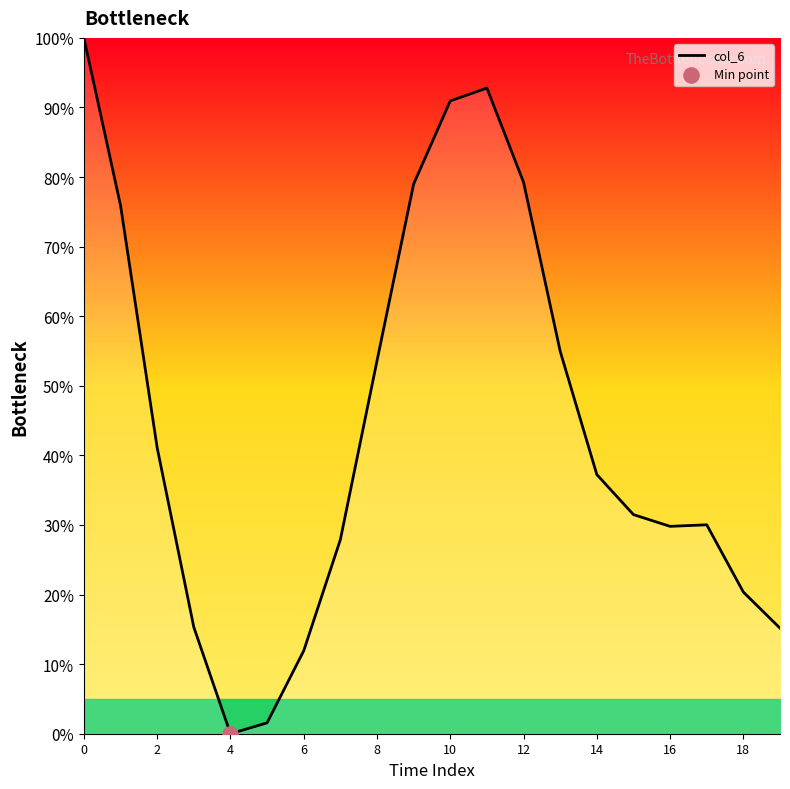

What is the maximum value shown in the chart?

100.0